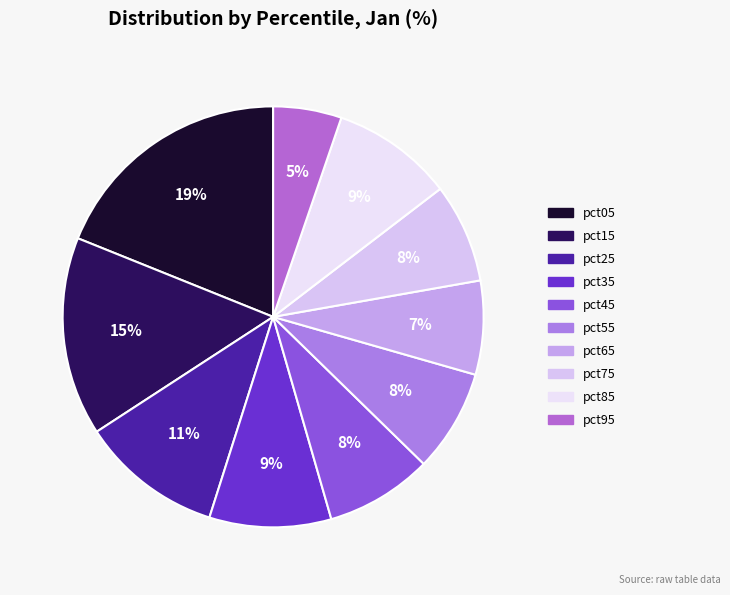

Does pct05 represent more than half of the total?

No